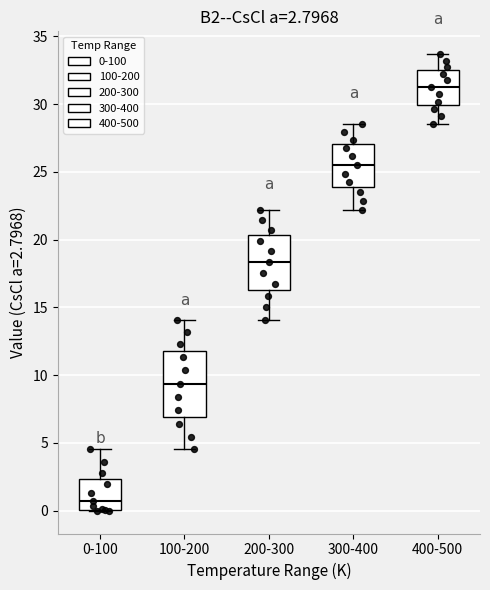

Comparing the boxes themselves (not the whiskers), which one is the tallest?

100-200